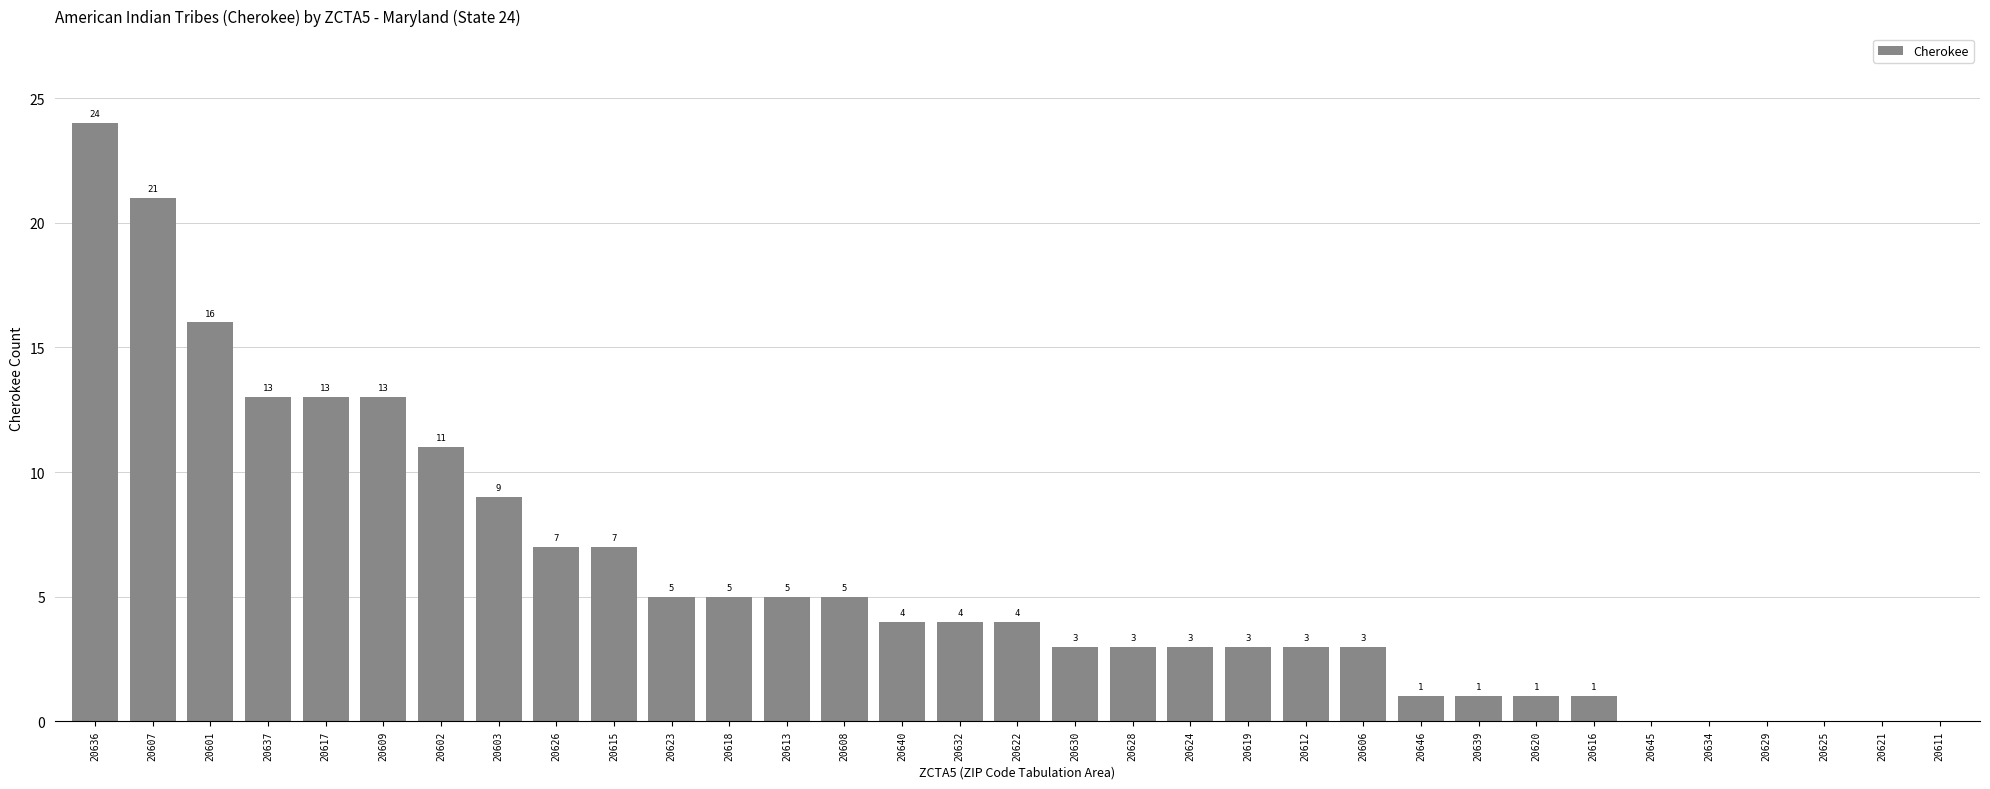

At which label does the data first exceed 4?

20636